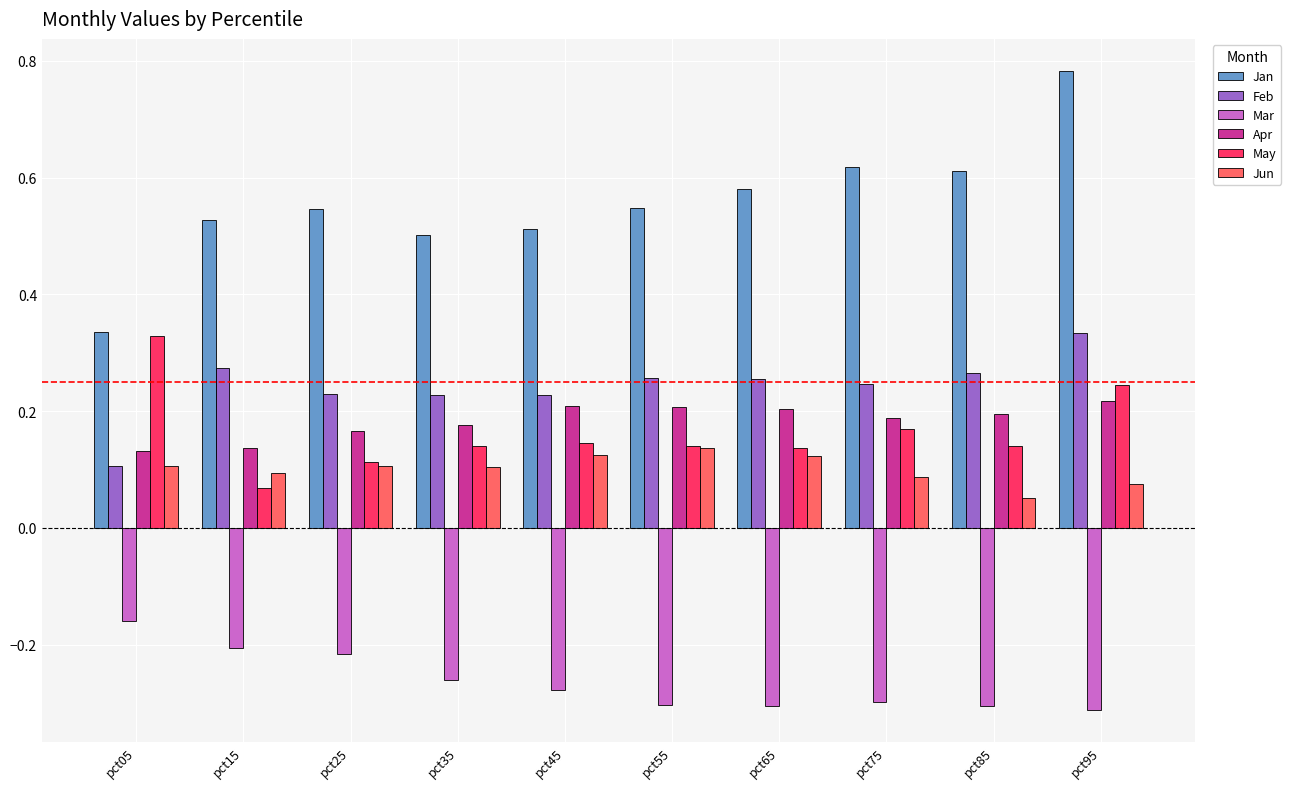

Is it true that Mar equals -0.1 at pct95?

False